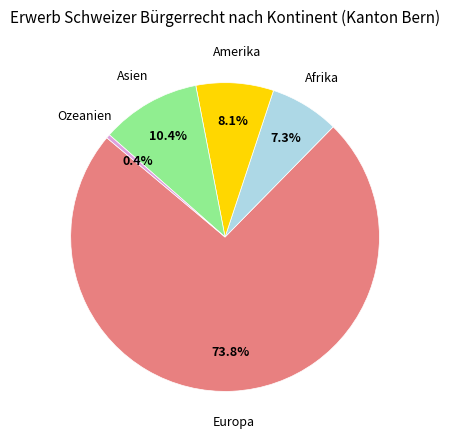

What is the total percentage of Europa and Ozeanien?

74.2%